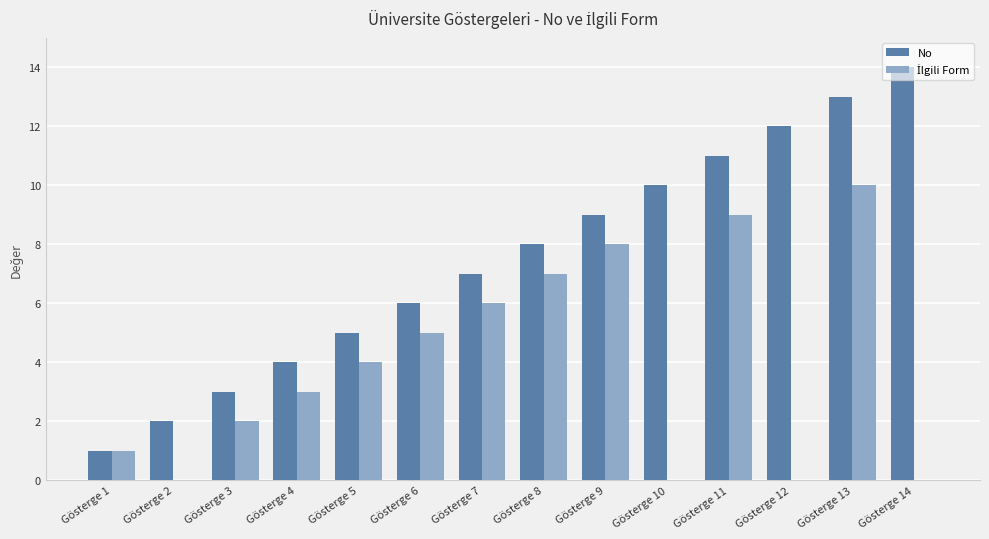

What is the maximum value shown in the chart?

14